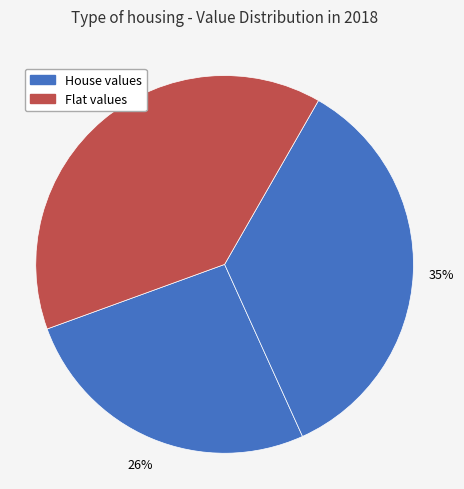

How many slices are in this pie chart?

3